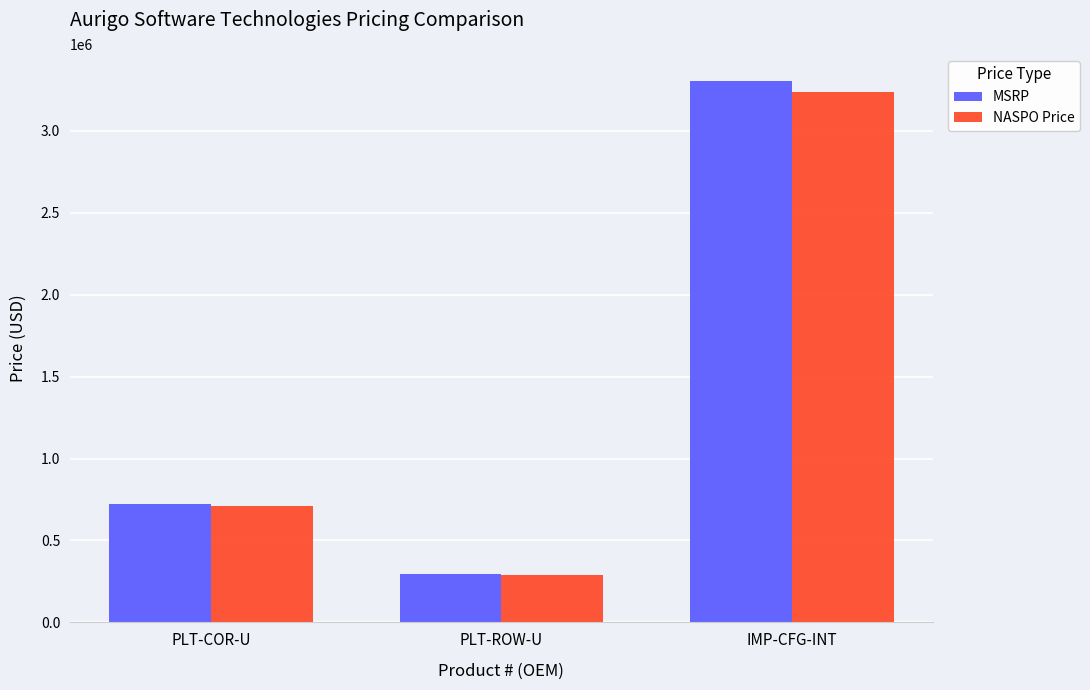

How many values in the MSRP series are below 724040?

1